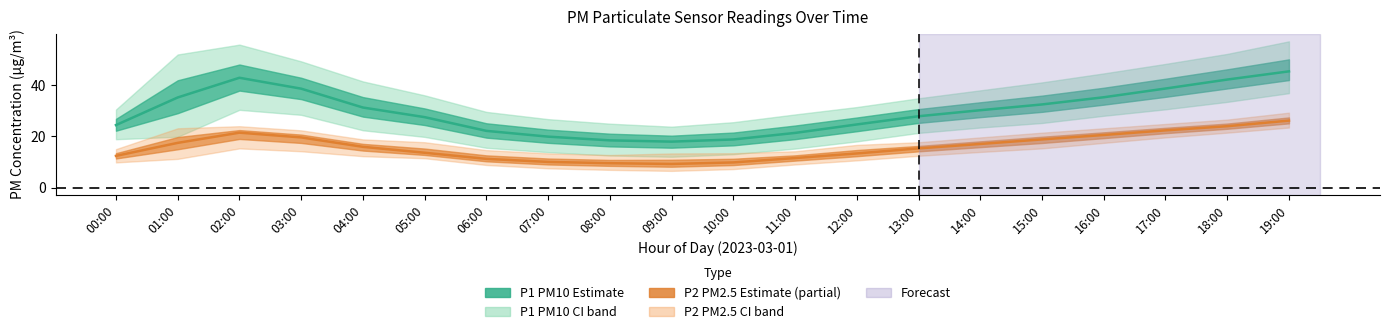

What is the difference between the highest and lowest values at 14:00?

13.1